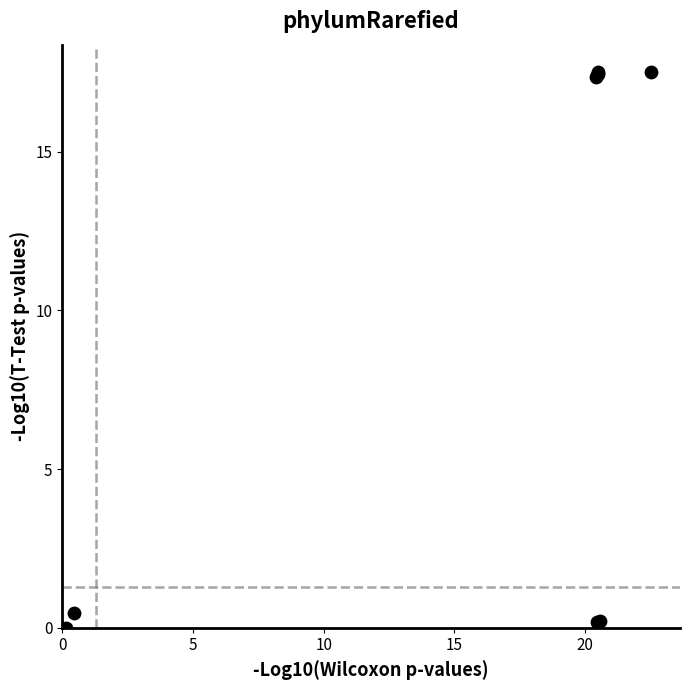

What Y value in the scatter plot is closest to 8?

0.5